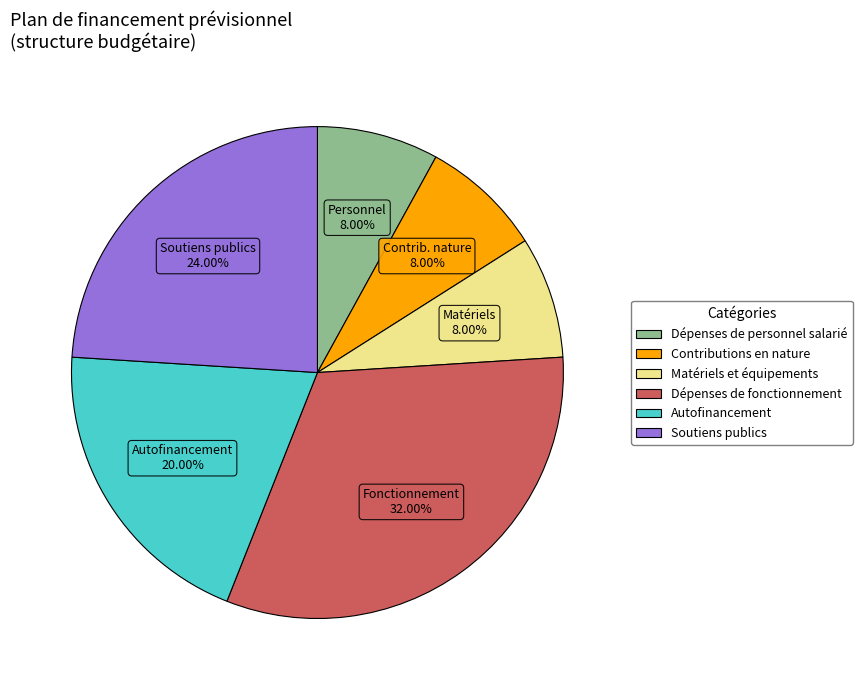

Count the number of slices in the pie.

6